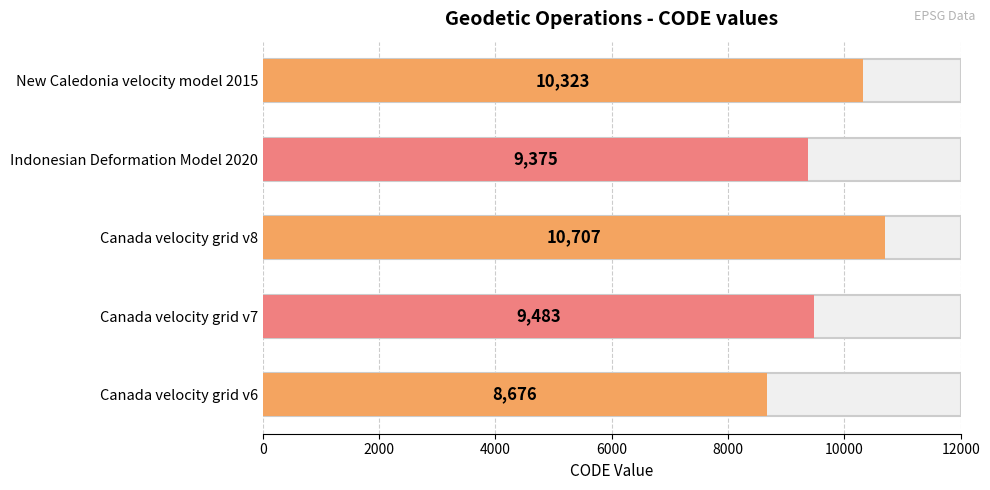

Reading right to left, what are all the values shown in this chart?

New Caledonia velocity model 2015=10323	Indonesian Deformation Model 2020=9375	Canada velocity grid v8=10707	Canada velocity grid v7=9483	Canada velocity grid v6=8676